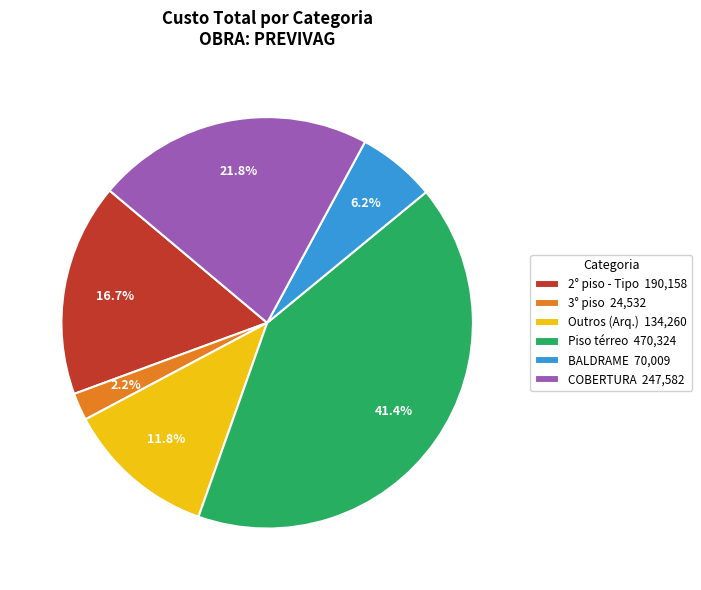

Rank the categories by value from lowest to highest.

3° piso 24,532, BALDRAME 70,009, Outros (Arq.) 134,260, 2° piso - Tipo 190,158, COBERTURA 247,582, Piso térreo 470,324